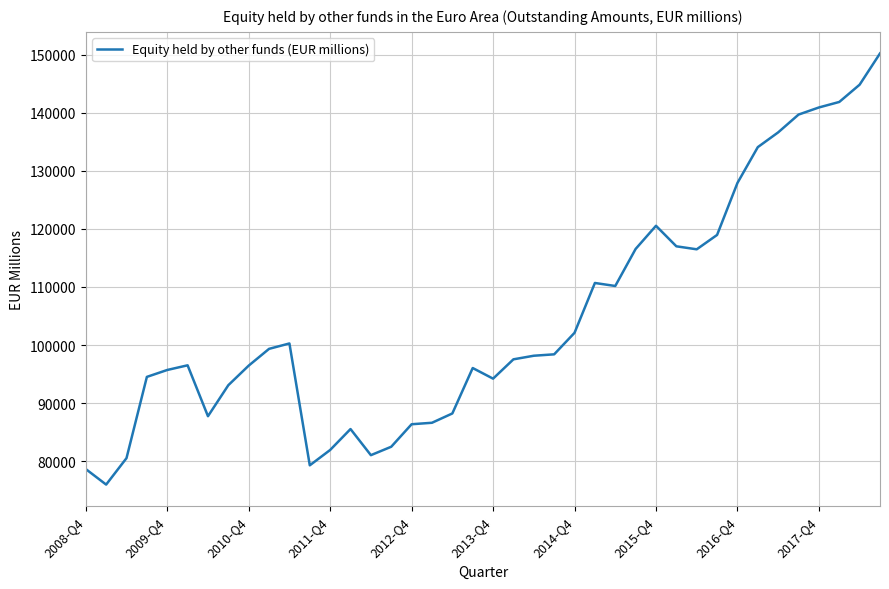

Does the chart display data point markers on the line(s)?

No